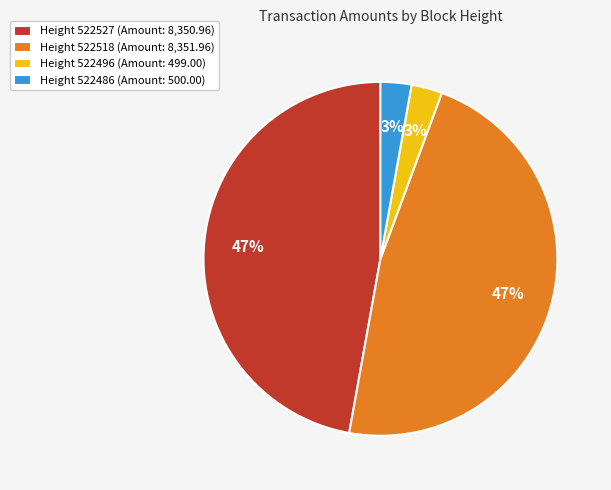

Approximately how many times larger is the value at Height 522486 (Amount: 500.00) compared to Height 522496 (Amount: 499.00)?

1.0